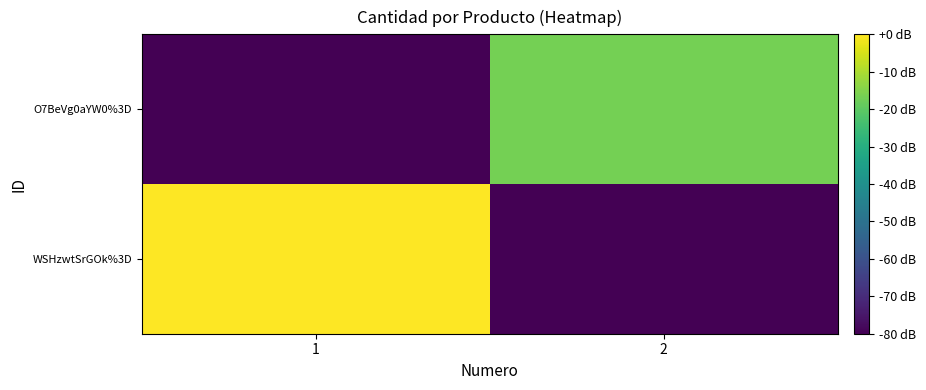

Which has a higher value, 1 or 2?

1